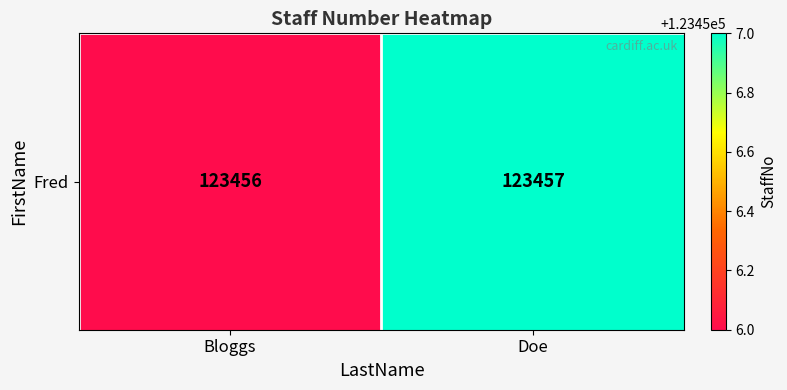

Between Bloggs and Doe, which is larger?

Doe